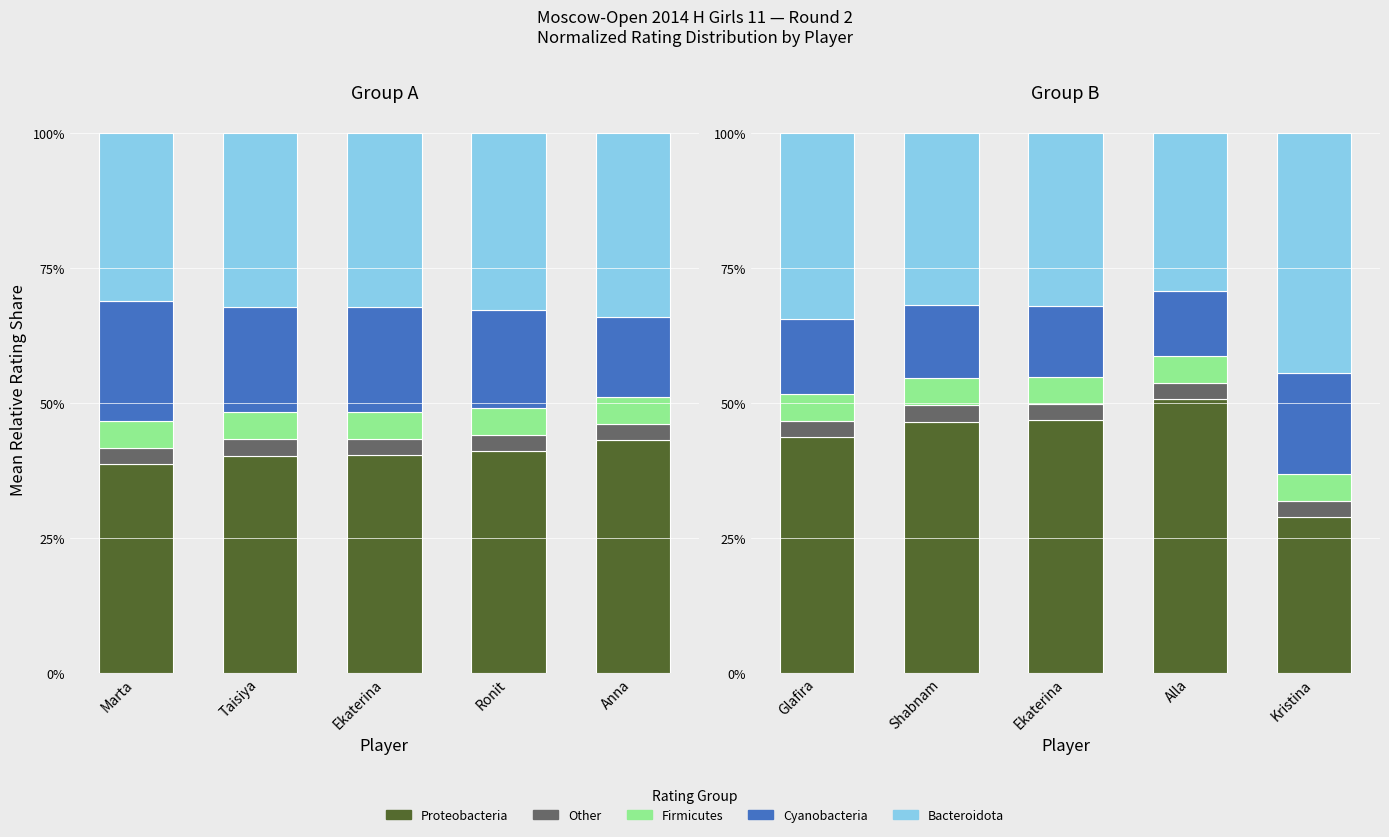

Read the Firmicutes value at Kristina.

0.1